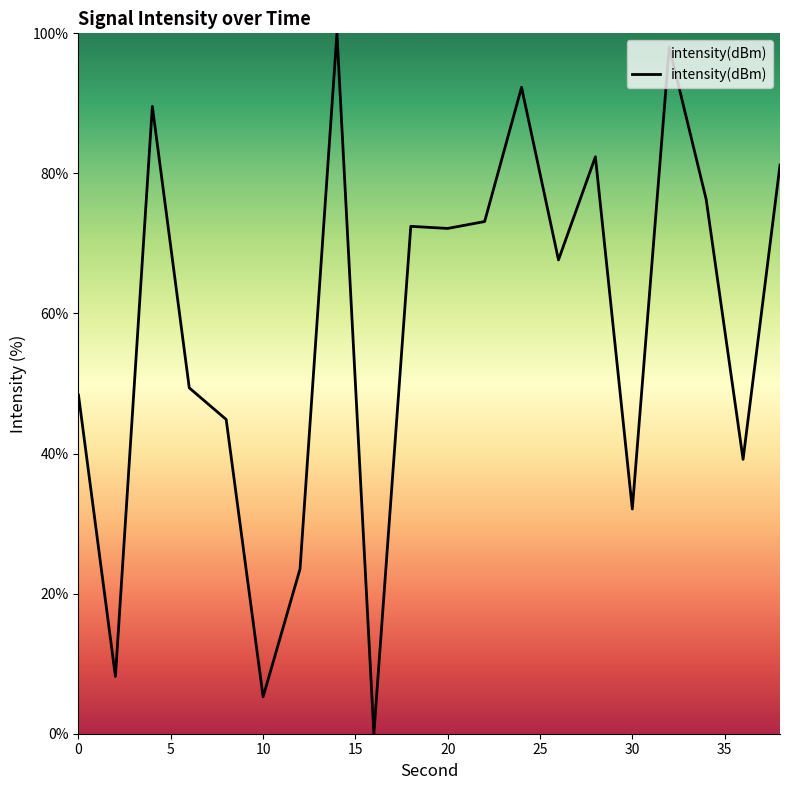

What is the difference between the maximum and minimum values?

100.0